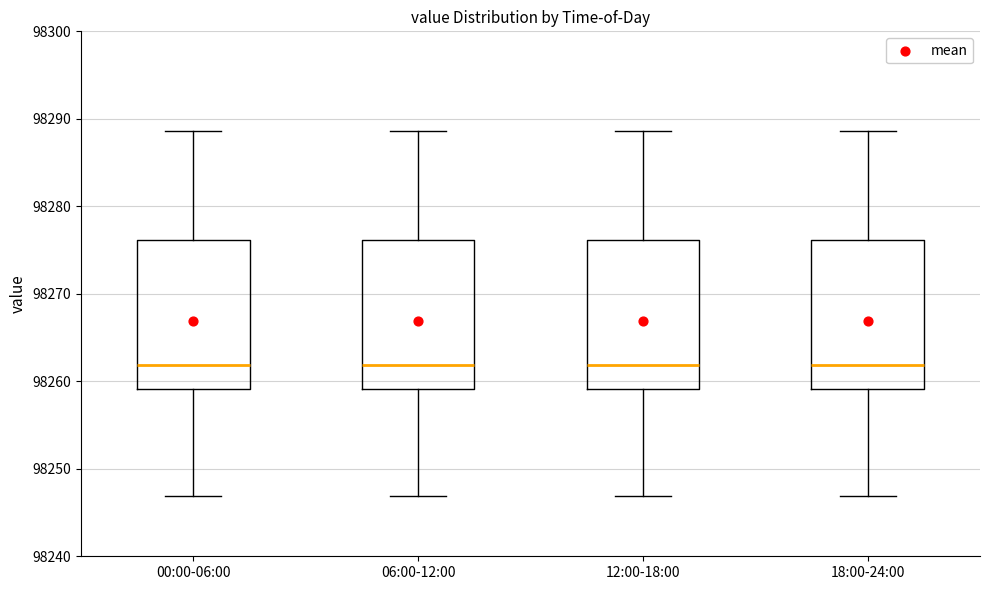

Reading left to right, read every box against the y-axis: the position of its median line, the range the box covers, and the ends of its whiskers. The values are not printed on the chart, so give them approximately, as read against the axis.

00:00-06:00: median 98262, box 98259 to 98276, whiskers 98247 to 98289
06:00-12:00: median 98262, box 98259 to 98276, whiskers 98247 to 98289
12:00-18:00: median 98262, box 98259 to 98276, whiskers 98247 to 98289
18:00-24:00: median 98262, box 98259 to 98276, whiskers 98247 to 98289